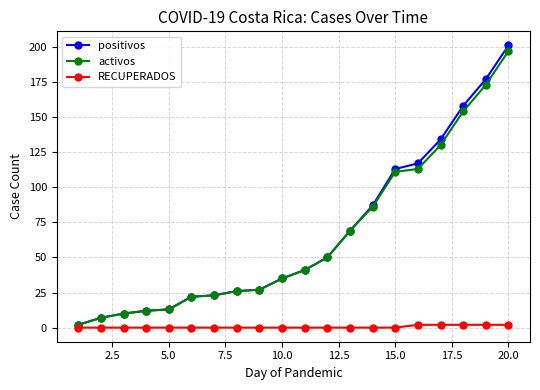

True or false: RECUPERADOS and activos cross at least once.

False